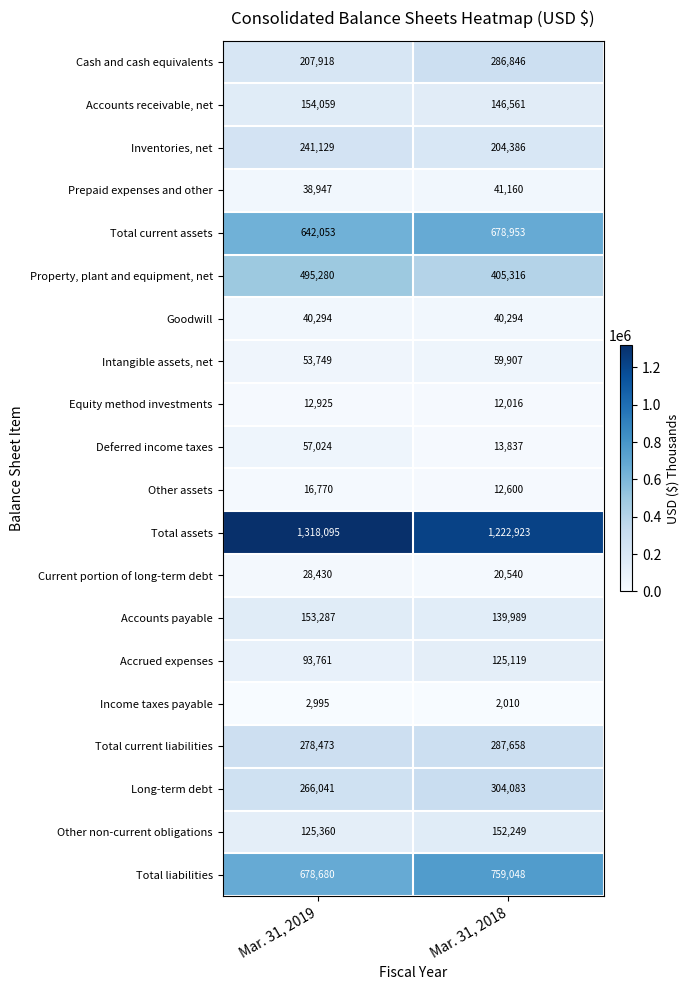

Which category has the lowest value across all series?

Mar. 31, 2018